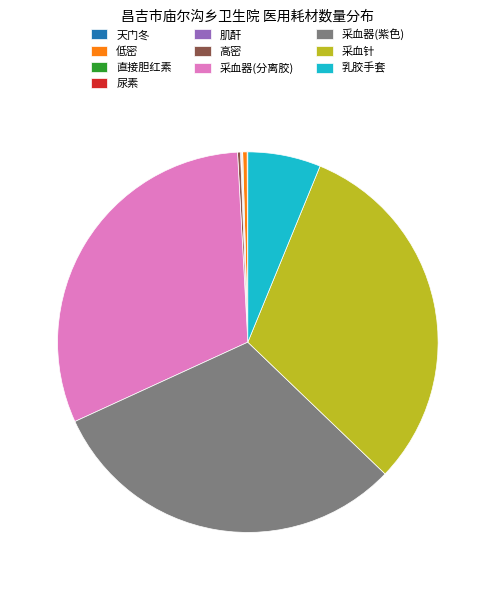

Does 乳胶手套 account for over 50% of the chart?

No